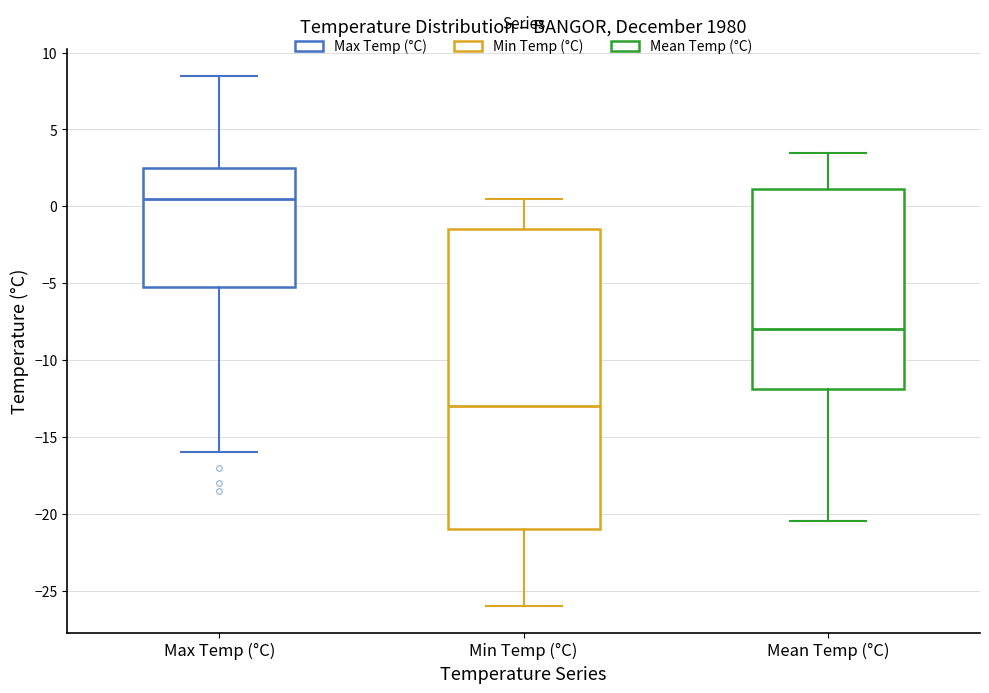

Comparing the boxes themselves (not the whiskers), which one is the tallest?

Min Temp (°C)